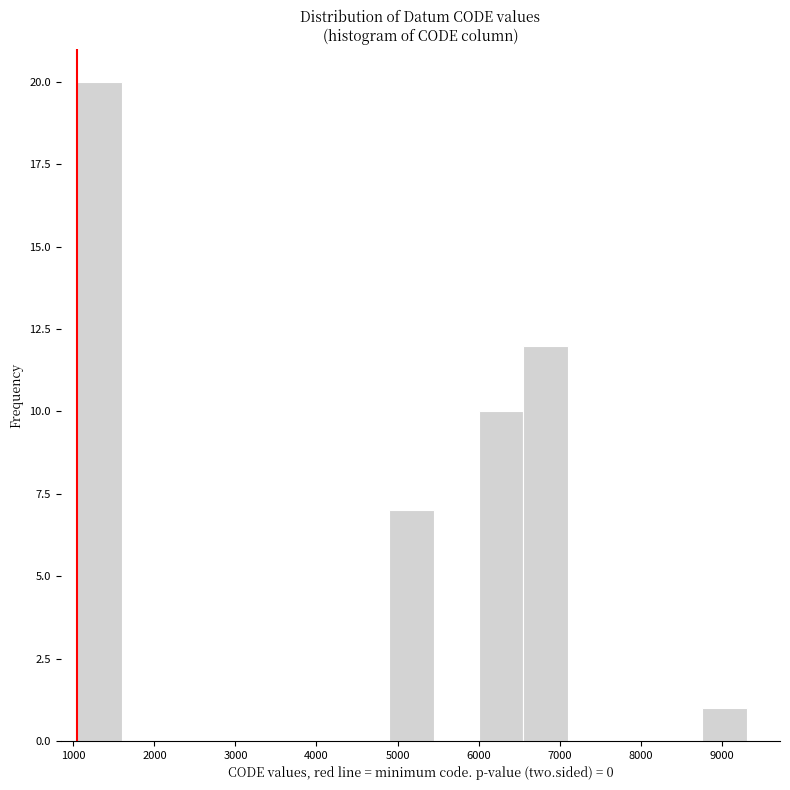

Over which range of the x-axis is the bar tallest?

1000 to 1600